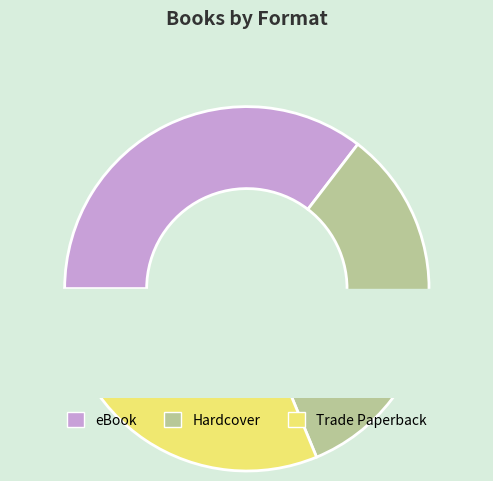

To the nearest percent, what portion does Hardcover represent?

33%